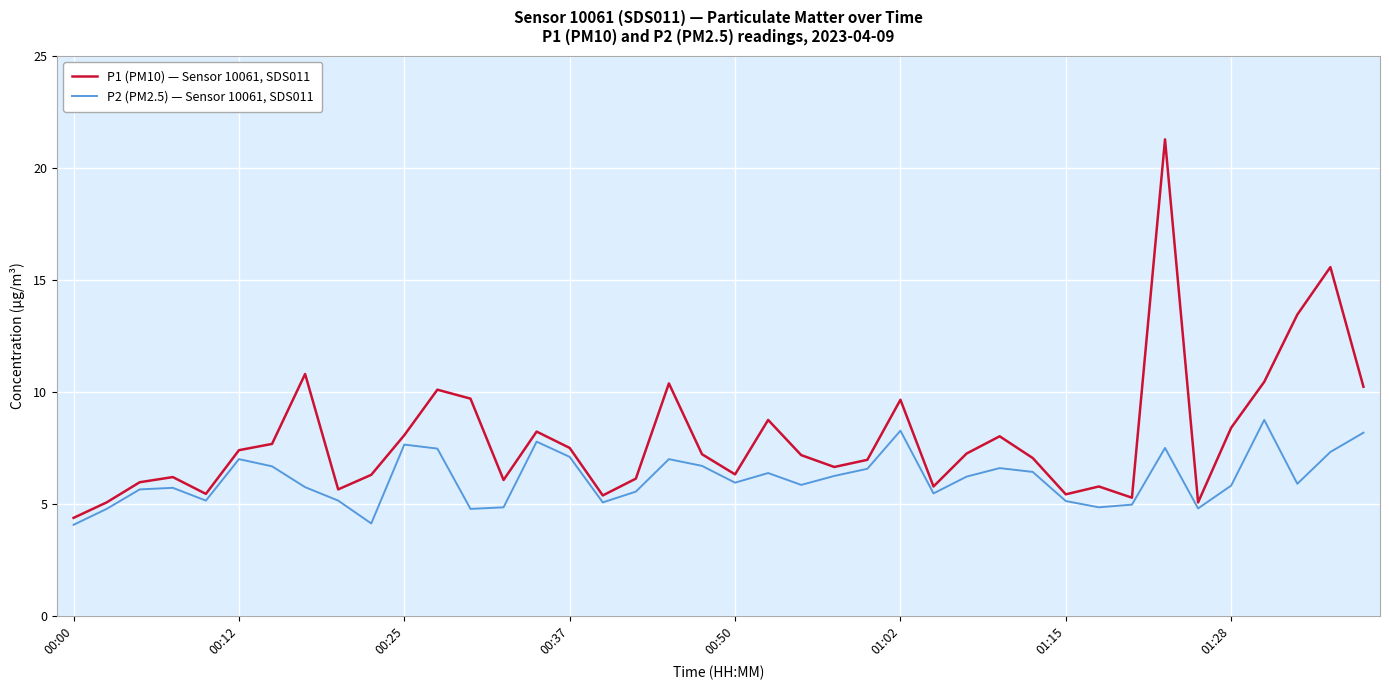

Which series has the largest total across all categories?

P1 (PM10) — Sensor 10061, SDS011